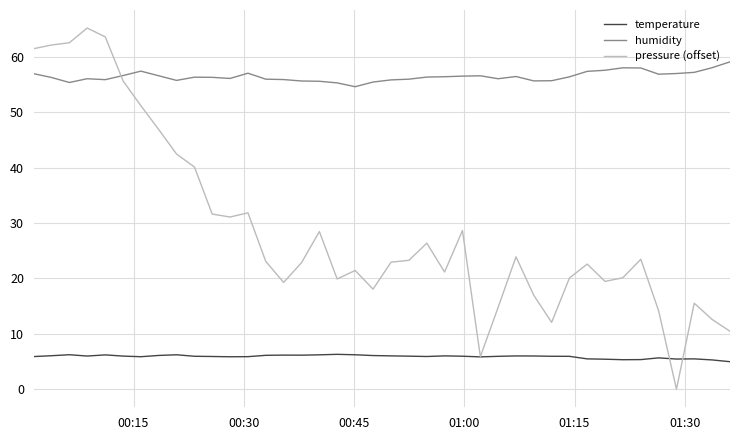

Is this an area chart (filled region under the line)?

No